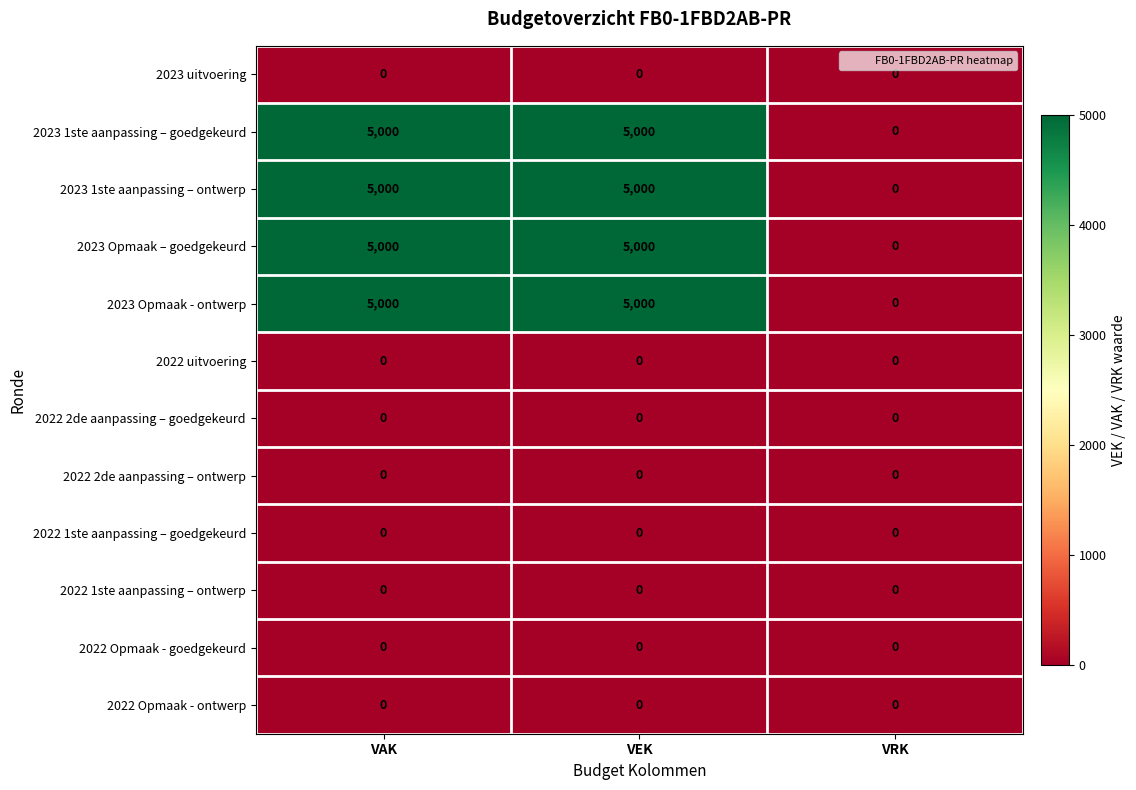

What is the difference between the highest and lowest values at VEK?

5000